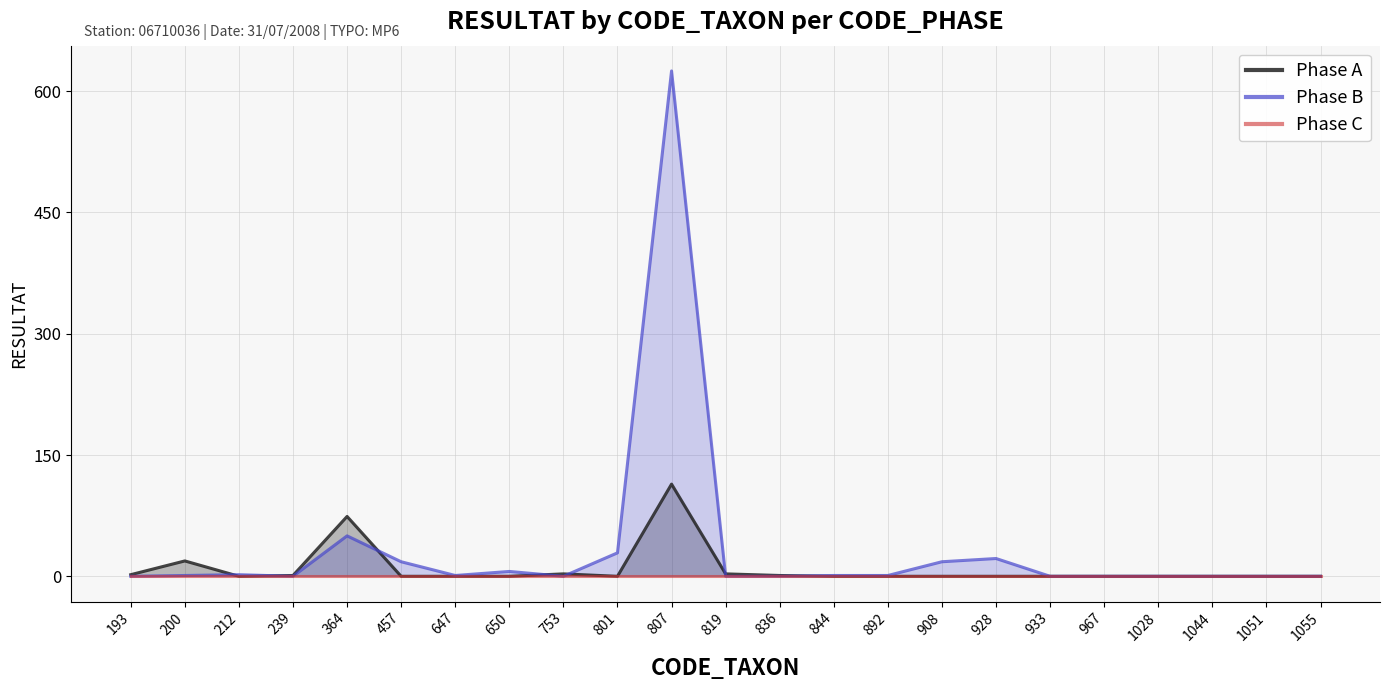

True or false: Phase A and Phase C intersect in this chart.

False